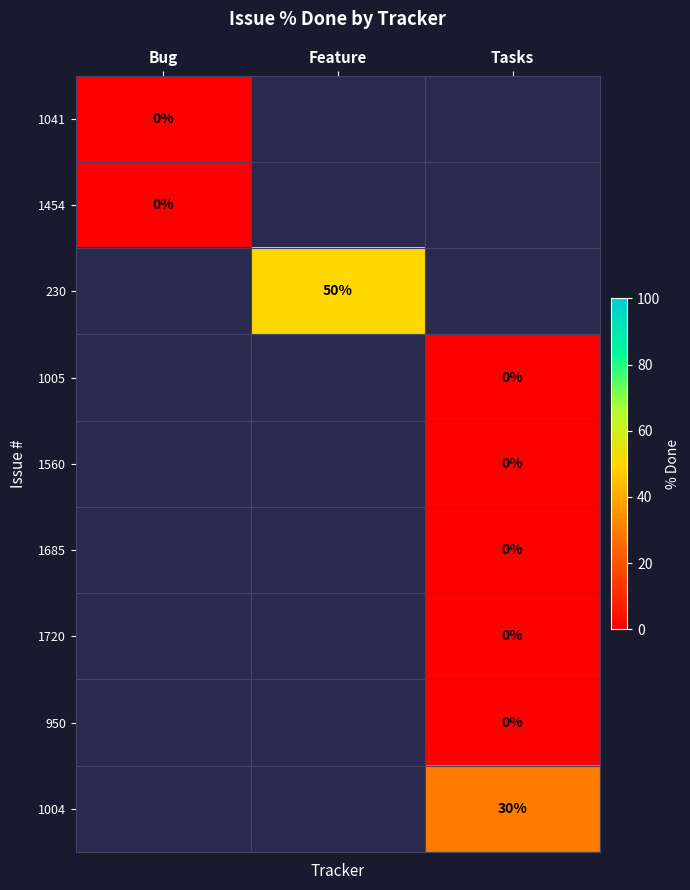

Which has a higher value, Tasks or Feature?

Feature